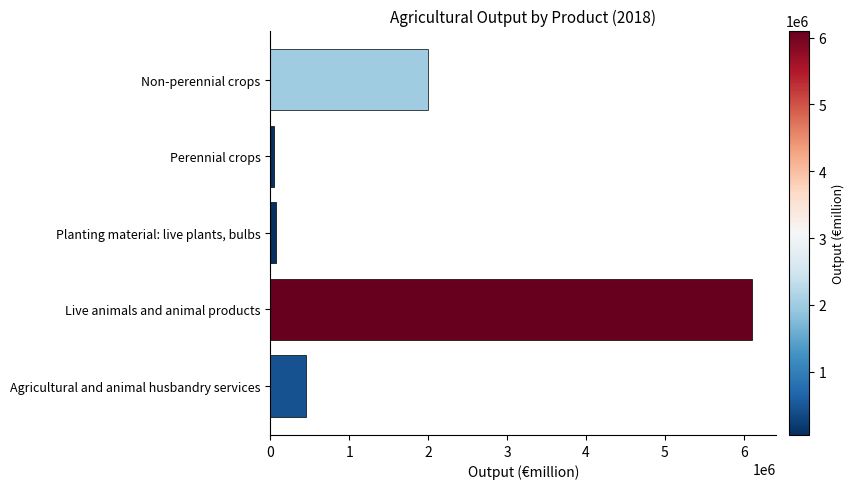

Between Agricultural and animal husbandry services and Non-perennial crops, which is larger?

Non-perennial crops